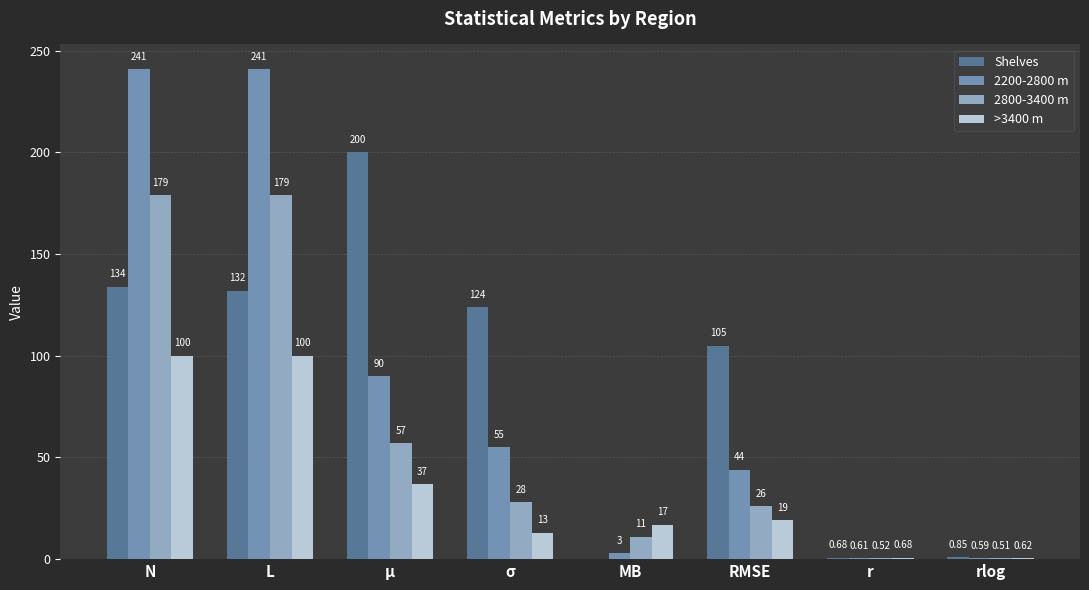

Between μ and σ, which series saw the biggest shift?

Shelves